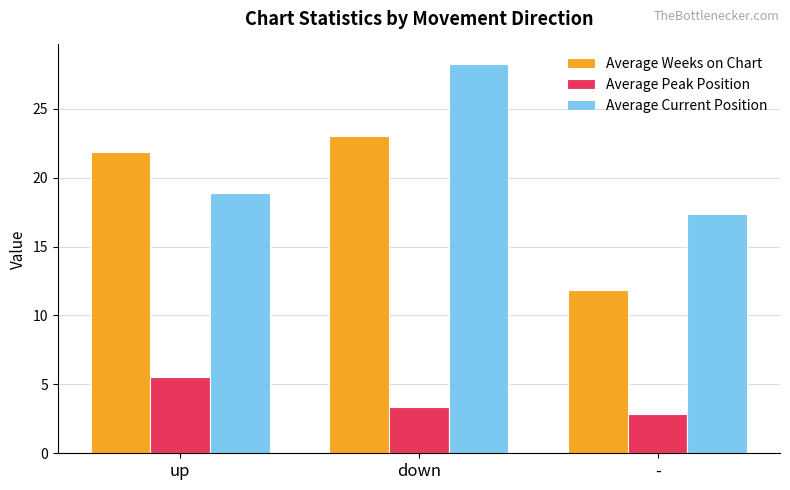

At which label is Average Current Position closest to 22?

up